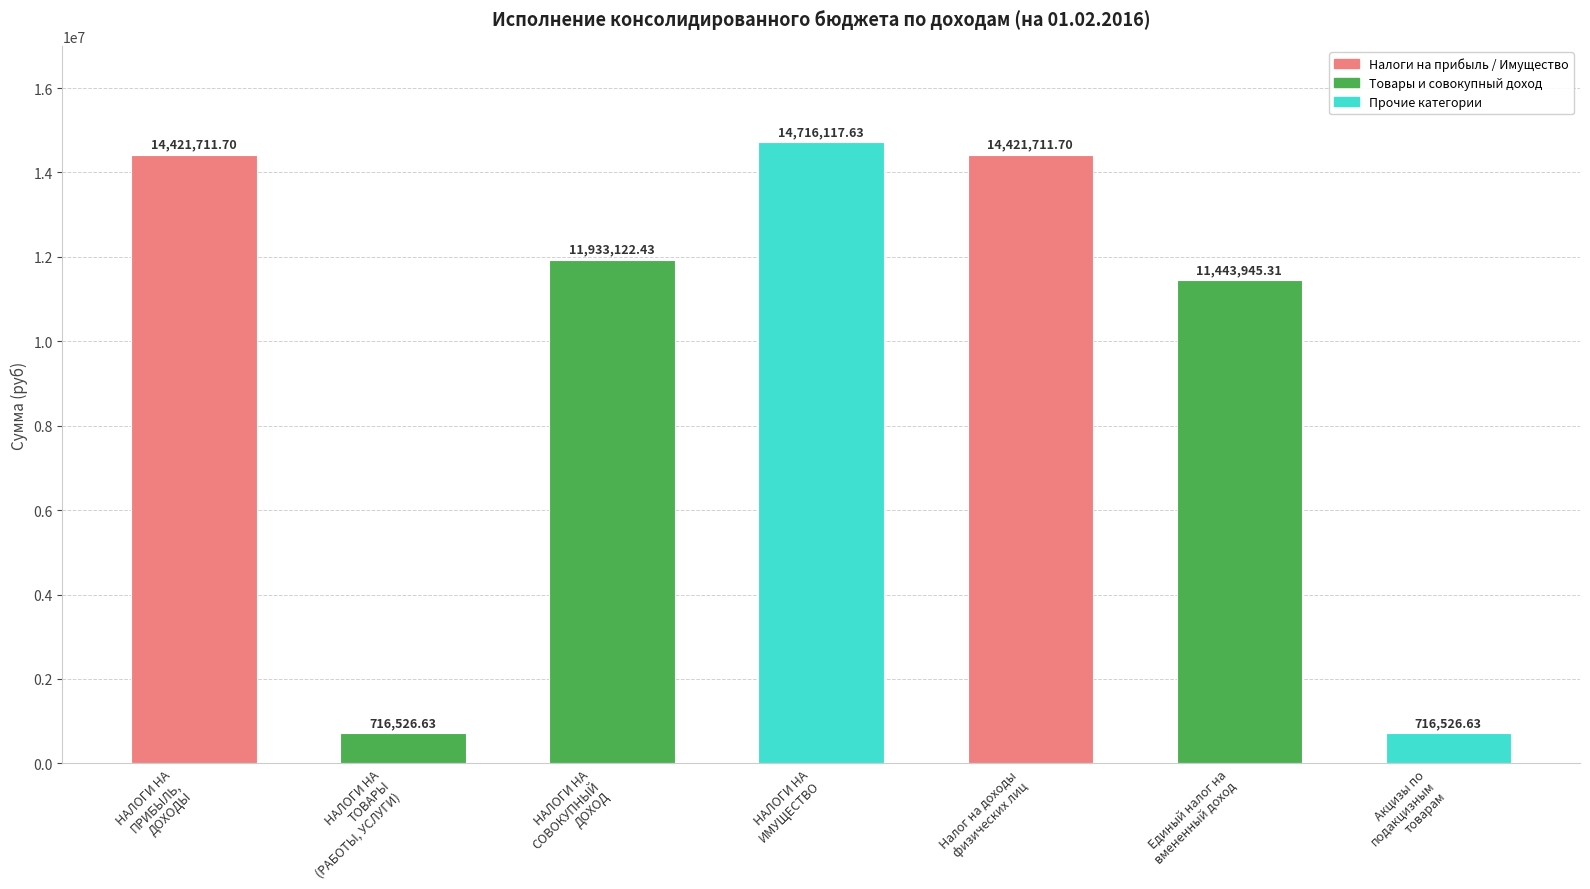

What is the average value?

9767094.6